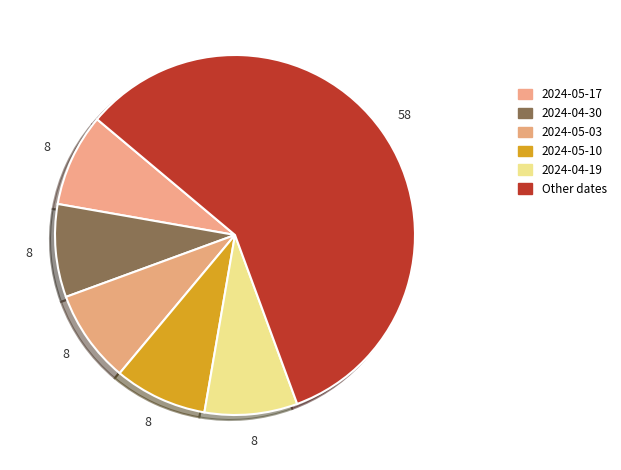

Count the number of slices in the pie.

6